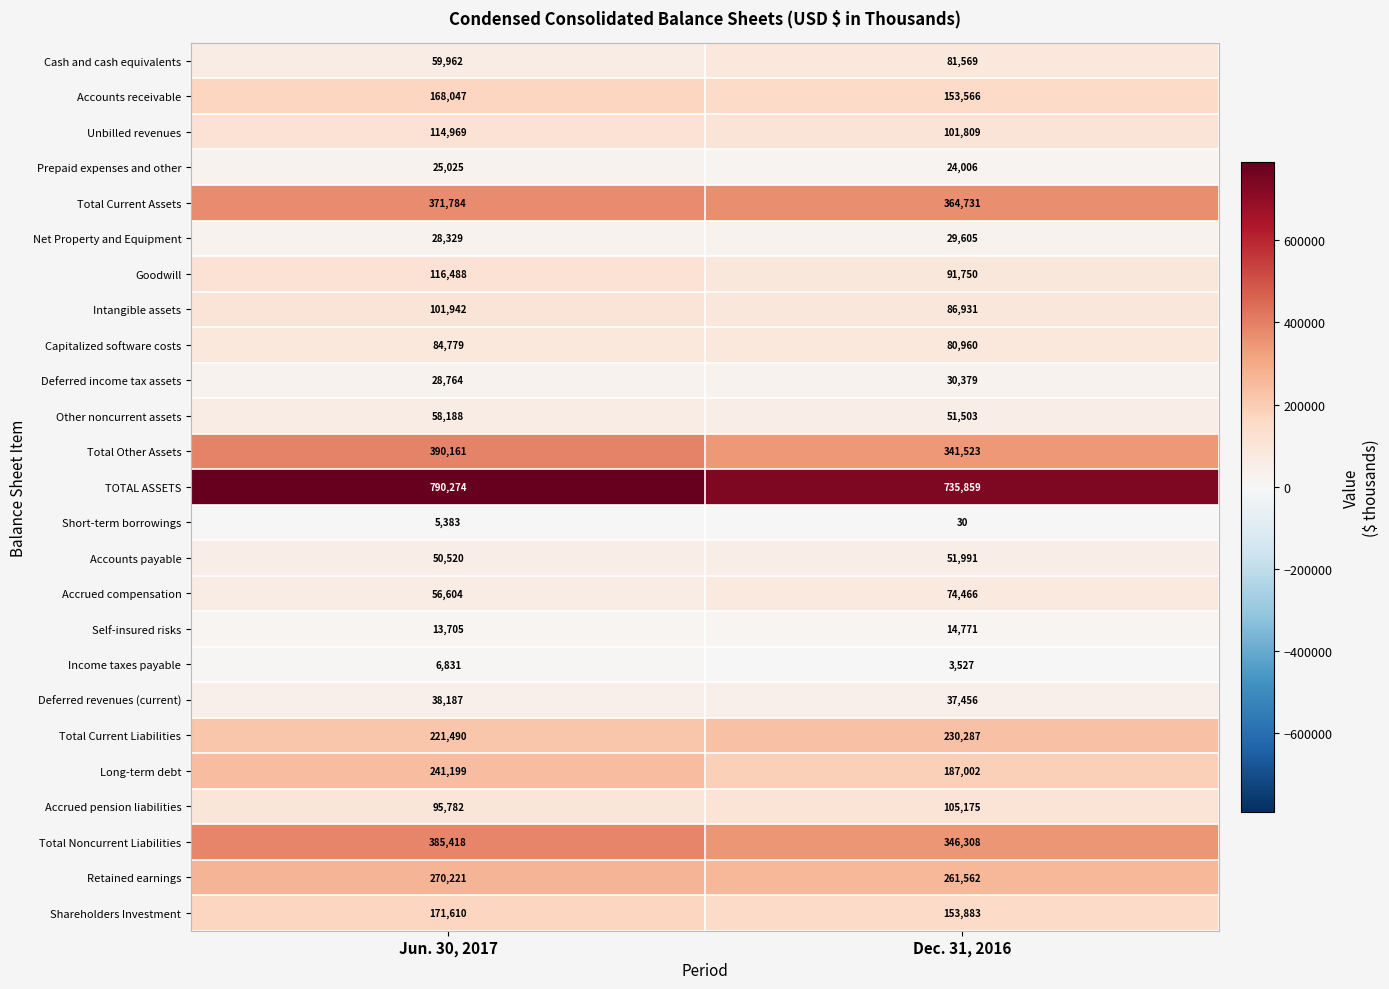

True or false: Short-term borrowings has a value of 30 at Dec. 31, 2016.

True